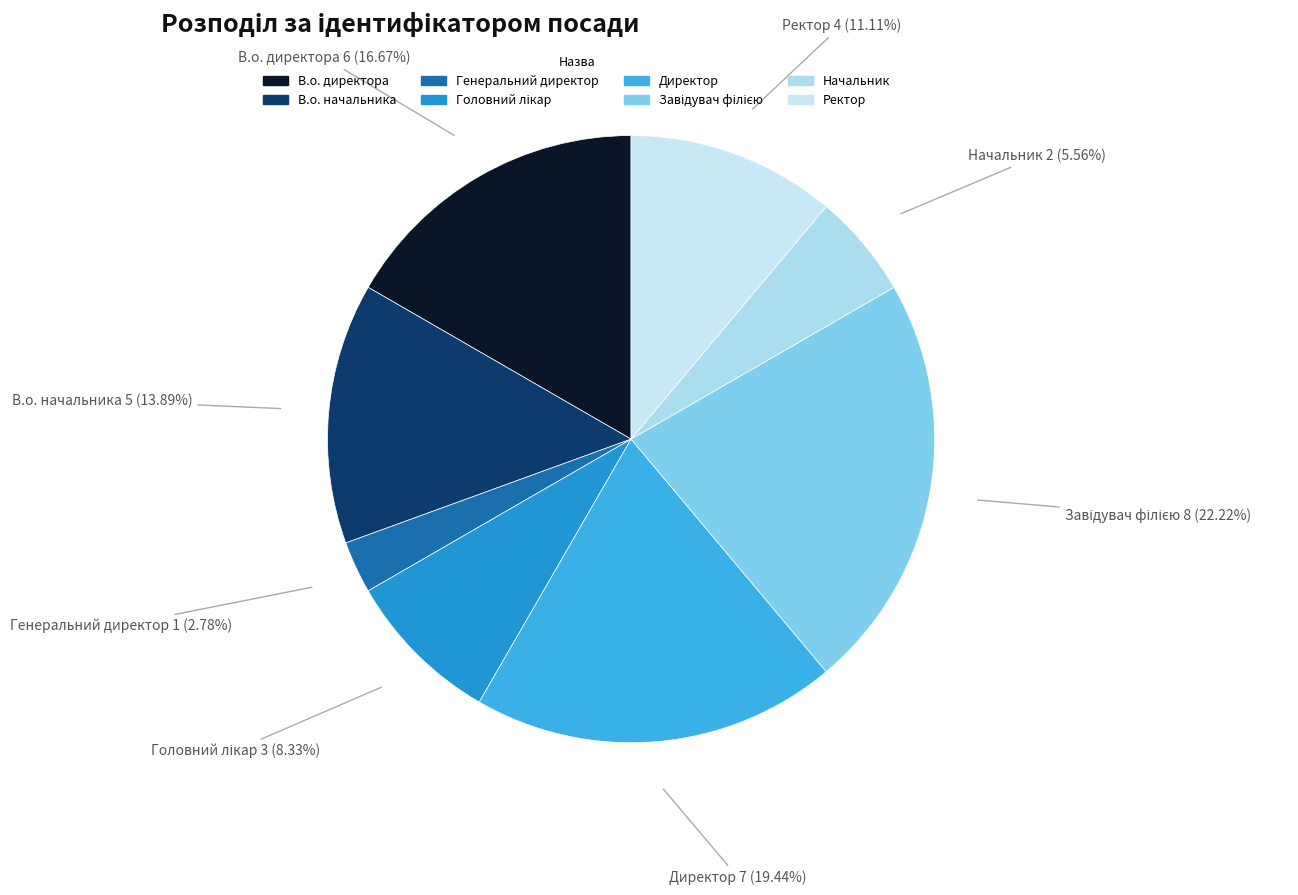

To the nearest percent, what portion does Ректор represent?

11%